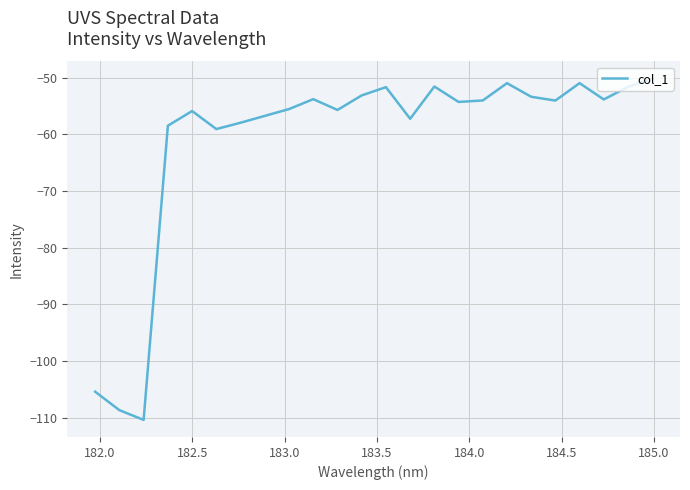

What is the smallest value displayed?

-110.4